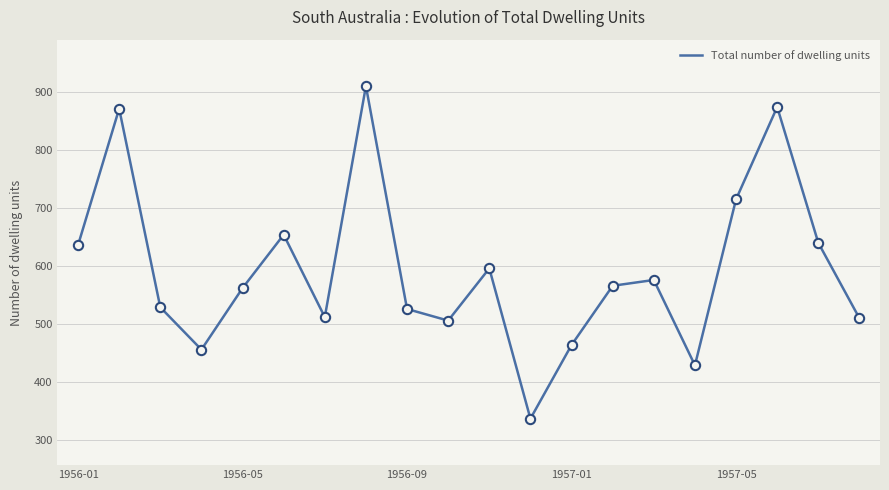

What is the minimum value shown in the chart?

337